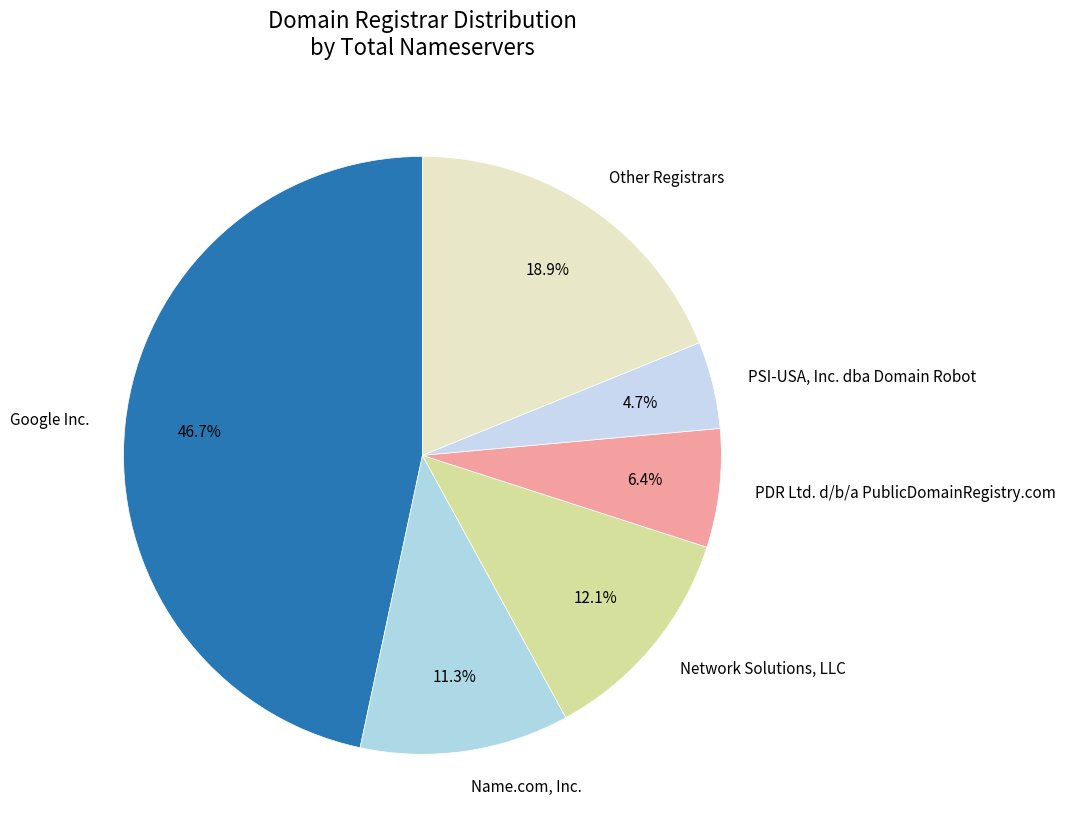

Rank the categories by value from lowest to highest.

PSI-USA, Inc. dba Domain Robot, PDR Ltd. d/b/a PublicDomainRegistry.com, Name.com, Inc., Network Solutions, LLC, Other Registrars, Google Inc.